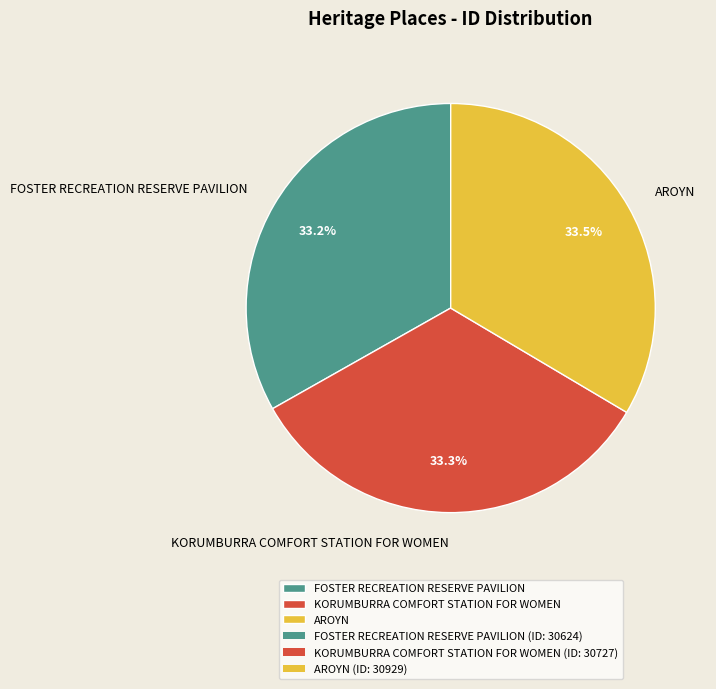

What is the ratio of the value at AROYN to the value at KORUMBURRA COMFORT STATION FOR WOMEN?

1.0